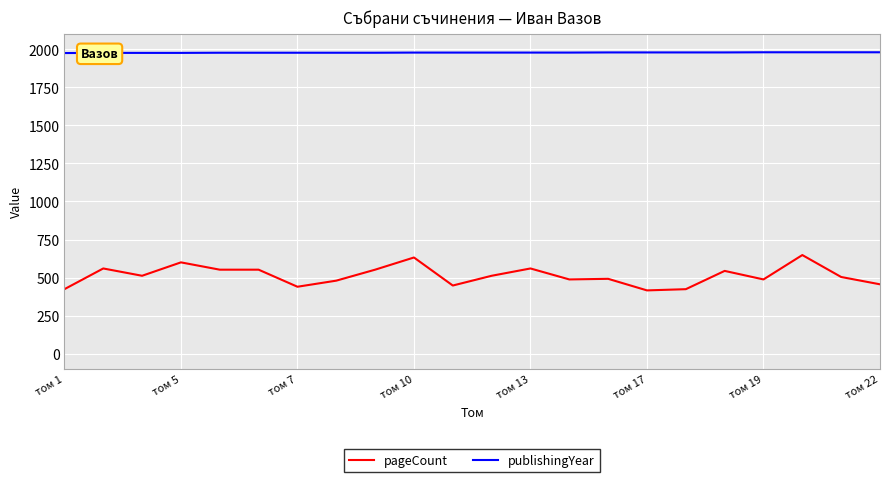

Which series has the largest total across all categories?

publishingYear